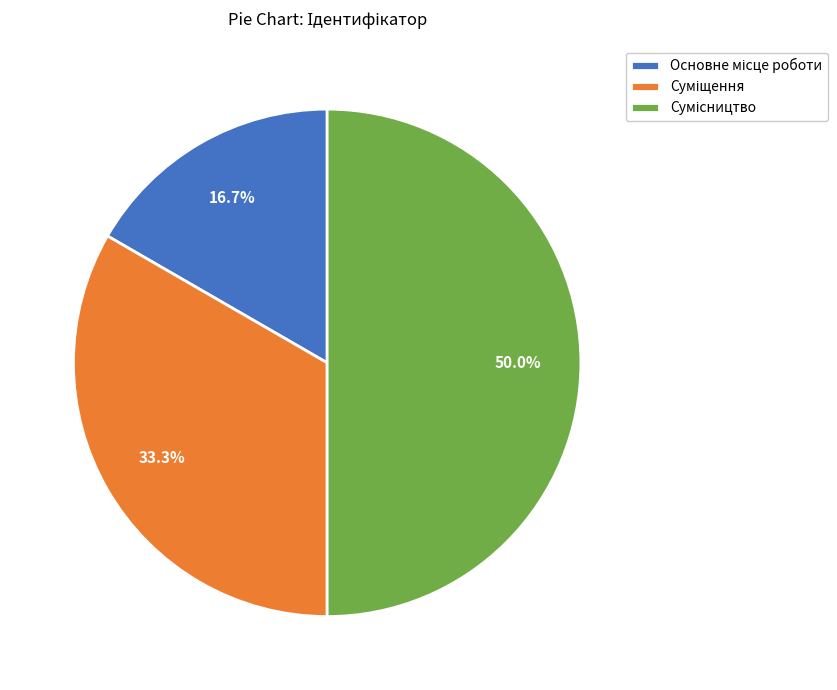

To the nearest percent, what is the average slice percentage?

33%